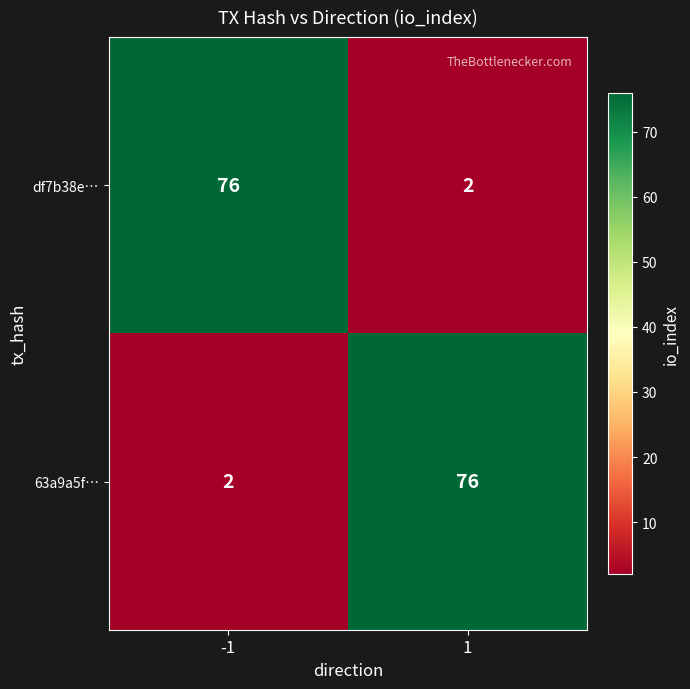

Rank the categories by 63a9a5f… value from highest to lowest.

1, -1